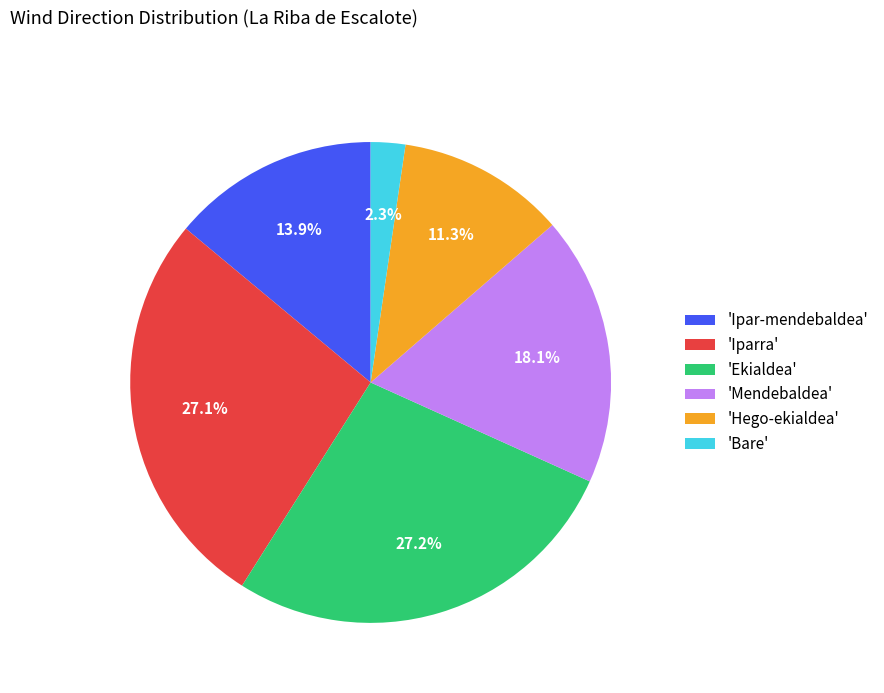

To the nearest percent, what is the difference between the largest and smallest slice percentages?

25%